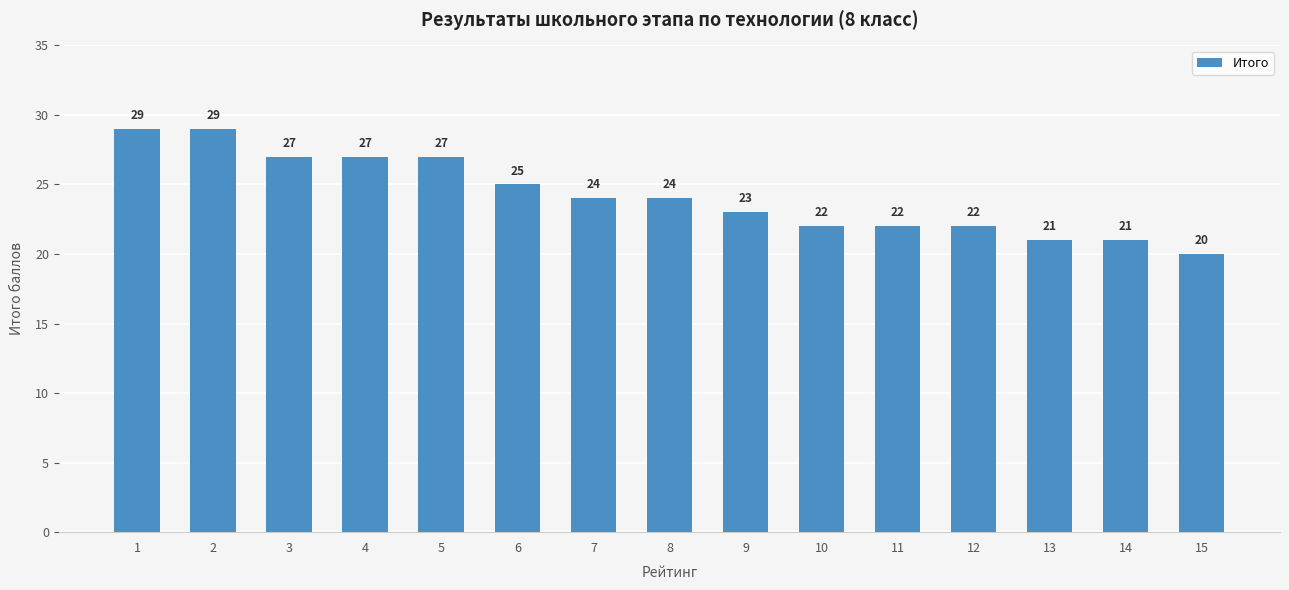

Reading right to left, list all the values displayed in this chart.

15=20	14=21	13=21	12=22	11=22	10=22	9=23	8=24	7=24	6=25	5=27	4=27	3=27	2=29	1=29